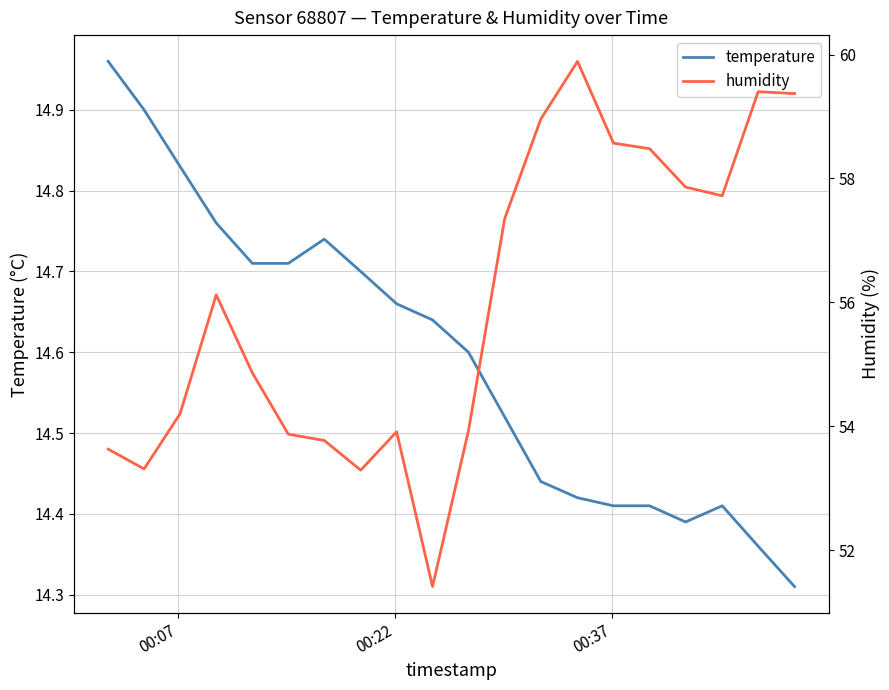

What is the difference between the second highest and minimum values in the humidity series?

8.0